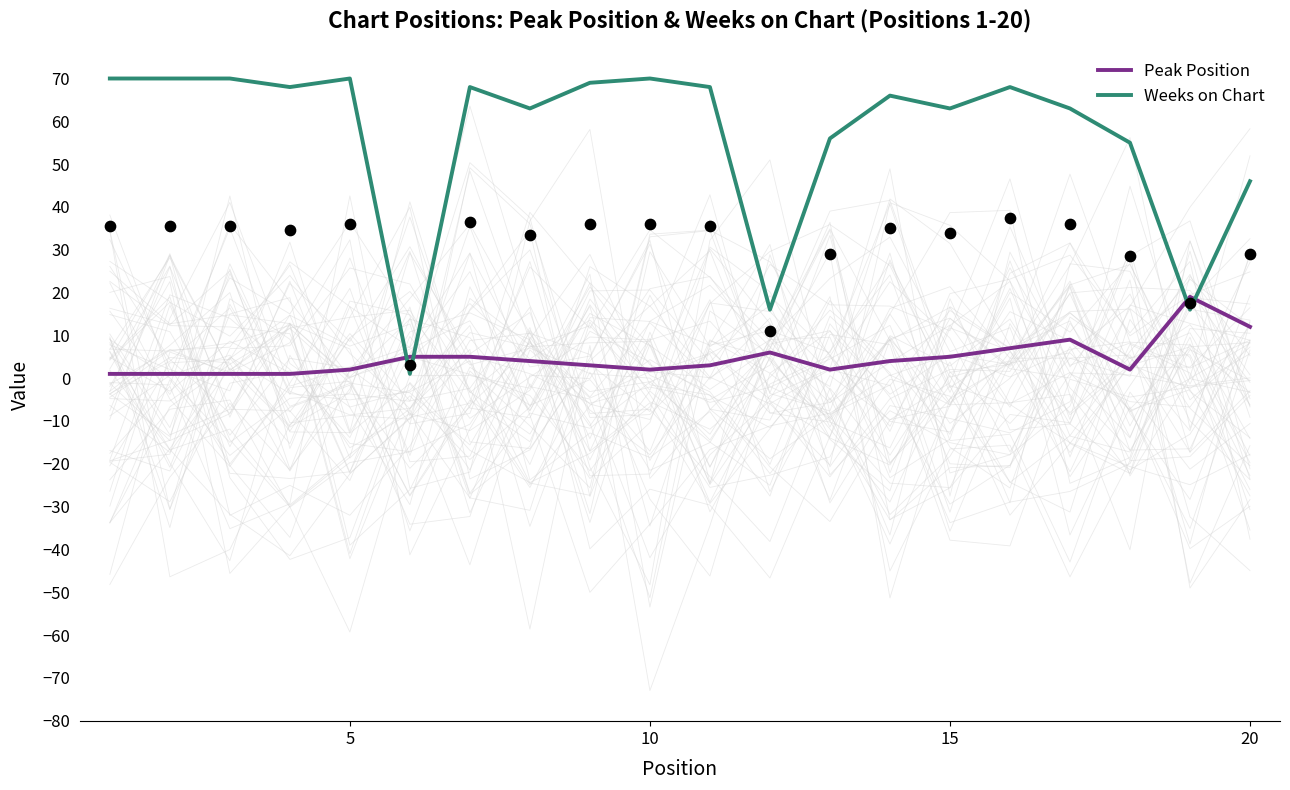

The Weeks on Chart series shows 70 at 5. True or false?

True